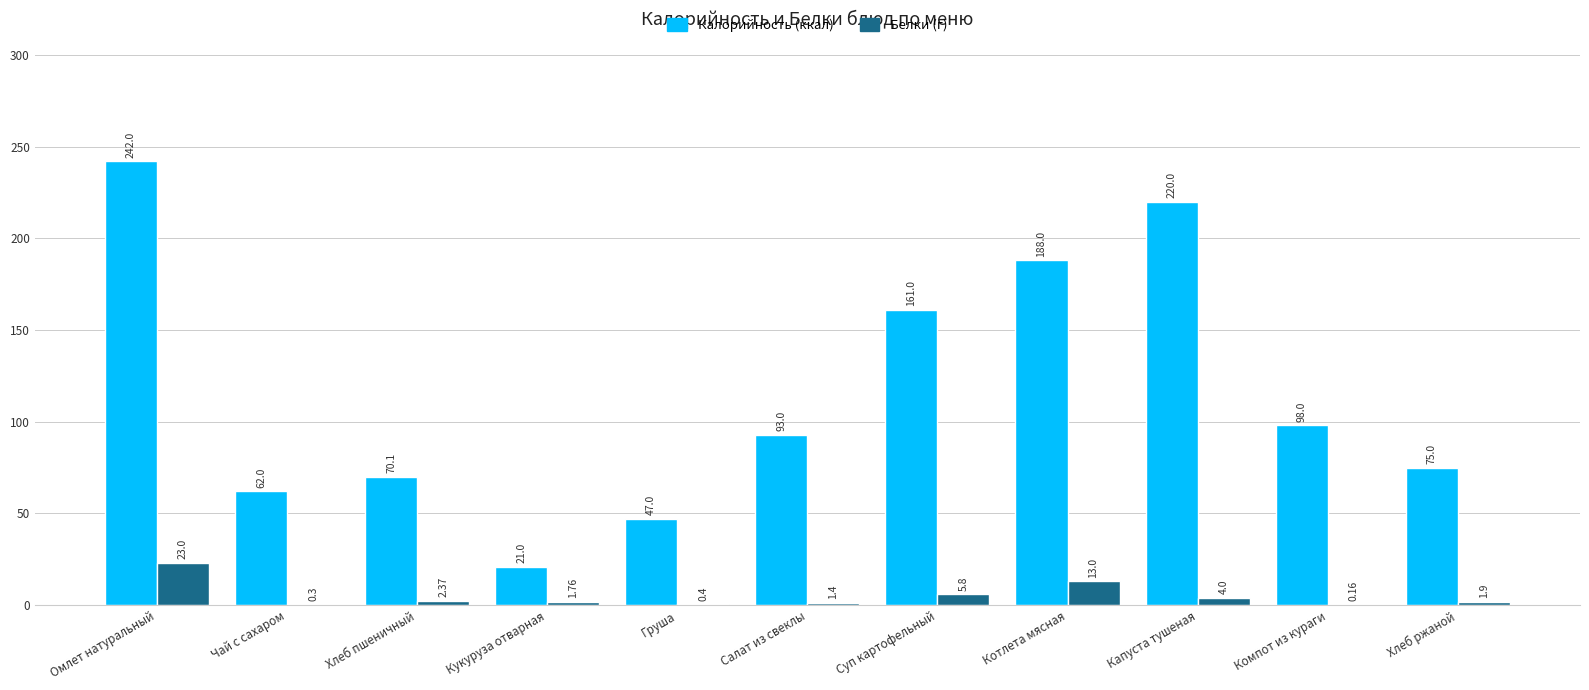

What is the sum of all Калорийность (ккал) values?

1277.1